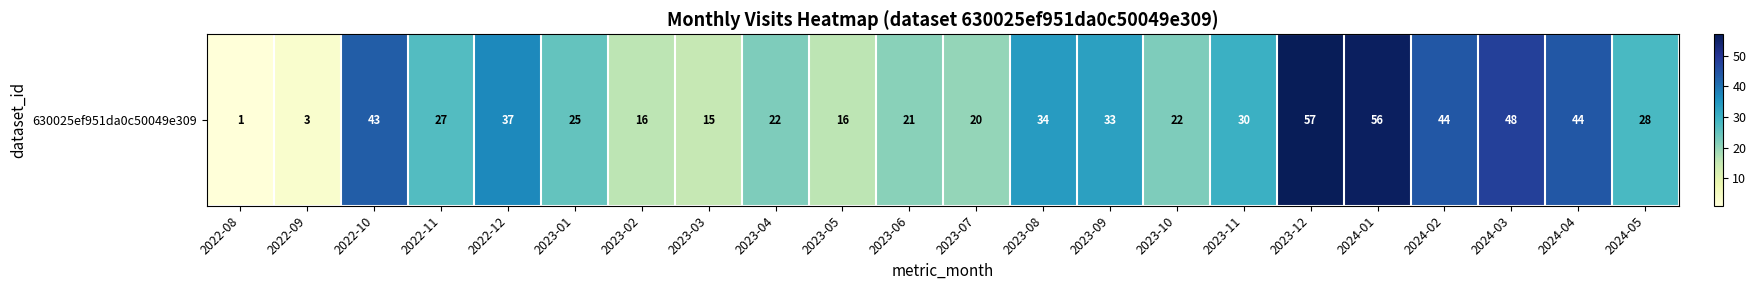

The chart shows a value of 18 at 2023-09. True or false?

False